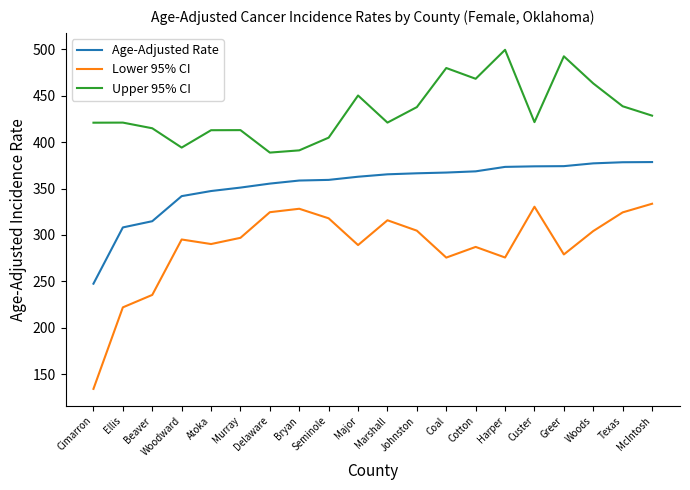

What is the approximate value of Upper 95% CI at Bryan?

391.1